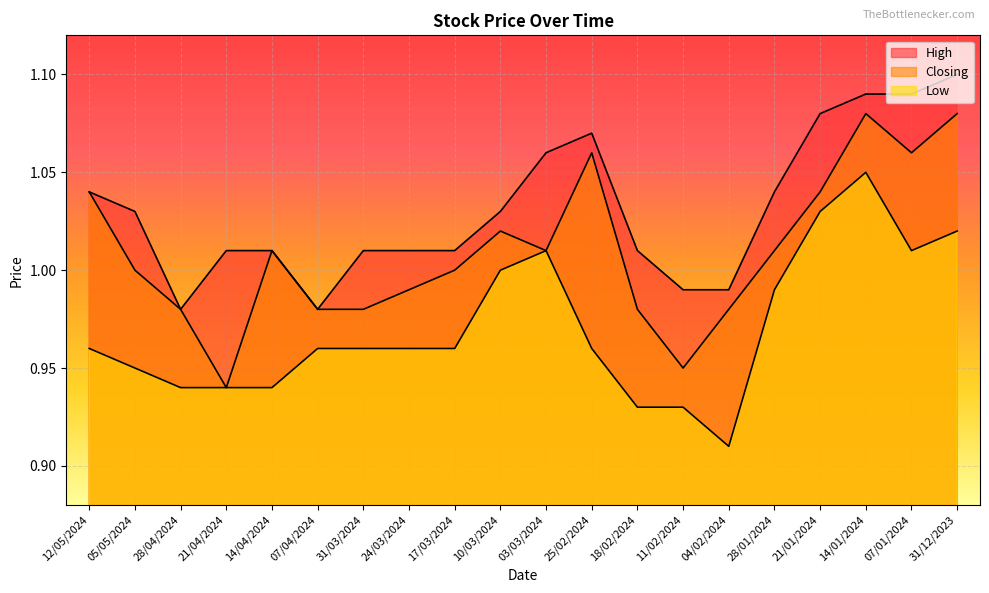

Rank the series by their average value, from lowest to highest.

Low, Closing, High